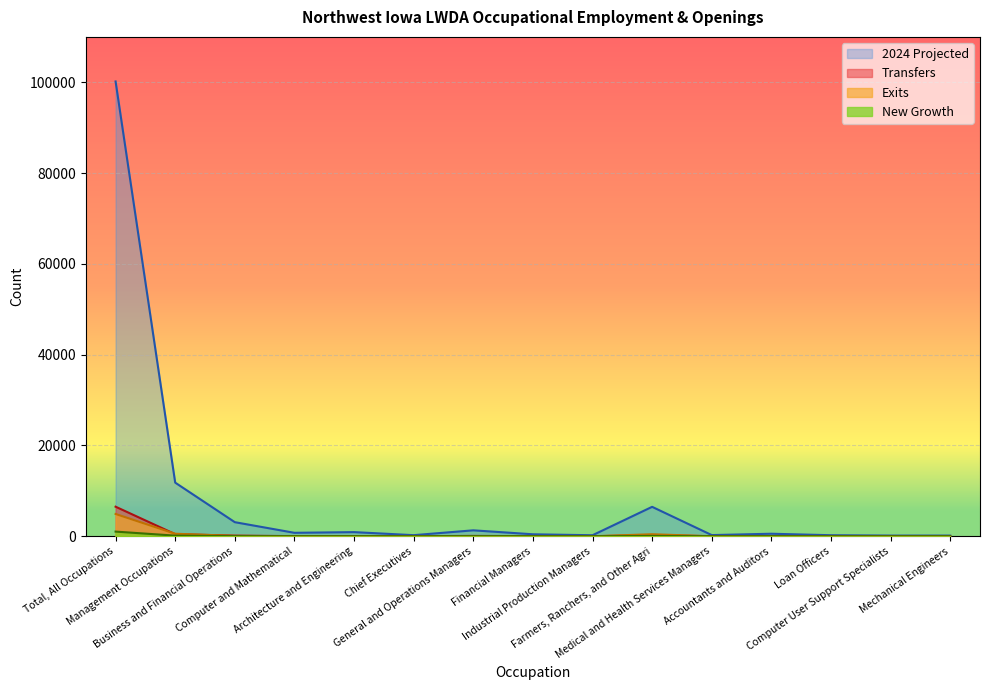

At which label does Transfers first exceed 30?

Total, All Occupations